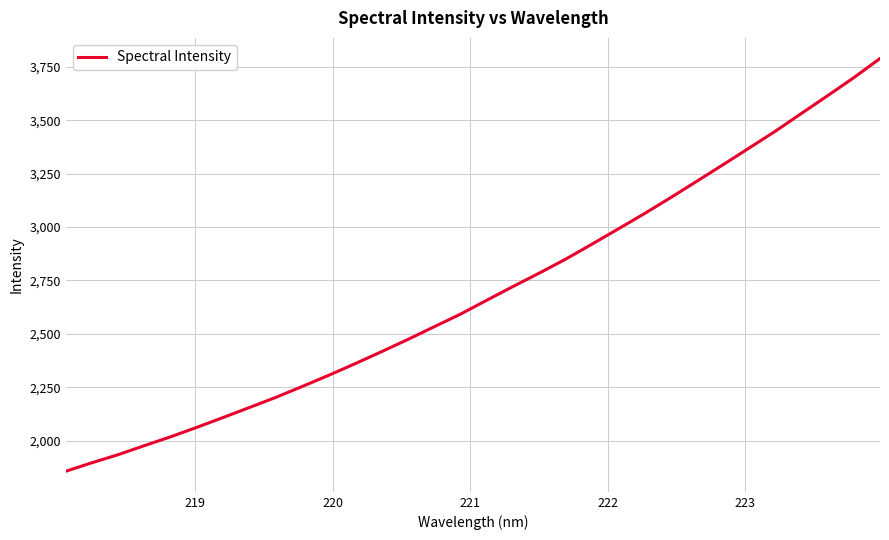

What is the difference between the maximum and minimum values?

1931.4